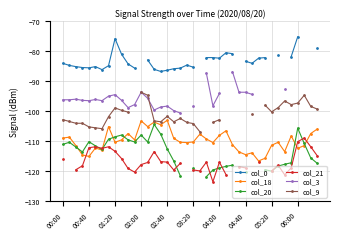

The value of col_18 at 00:40 is -168.3. True or false?

False